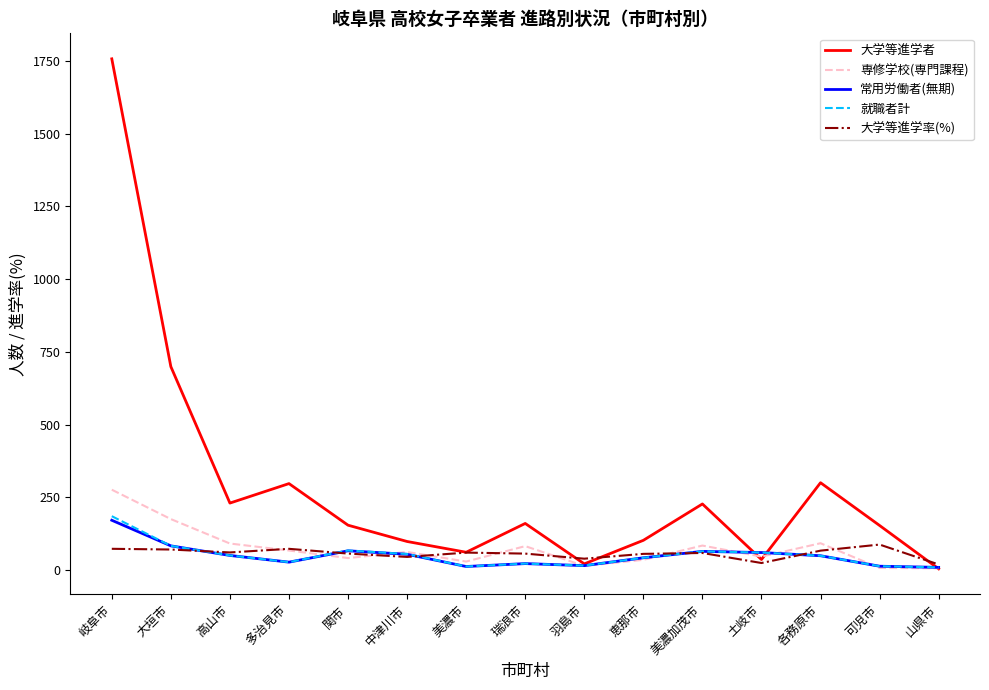

What is the approximate value of 大学等進学率(%) at 美濃市?

59.8